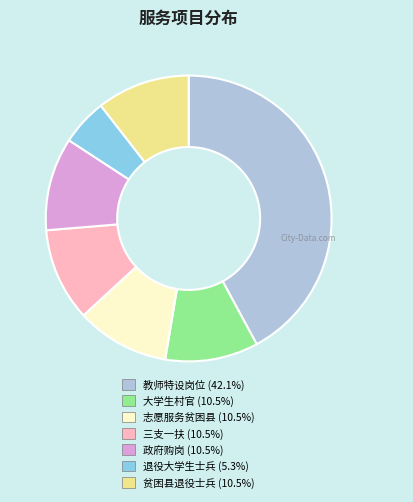

What is the ratio of the value at 政府购岗 to the value at 三支一扶?

1.0